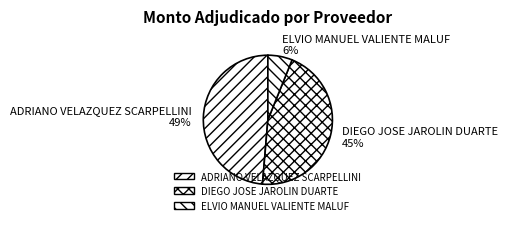

Does ELVIO MANUEL VALIENTE MALUF represent more than half of the total?

No